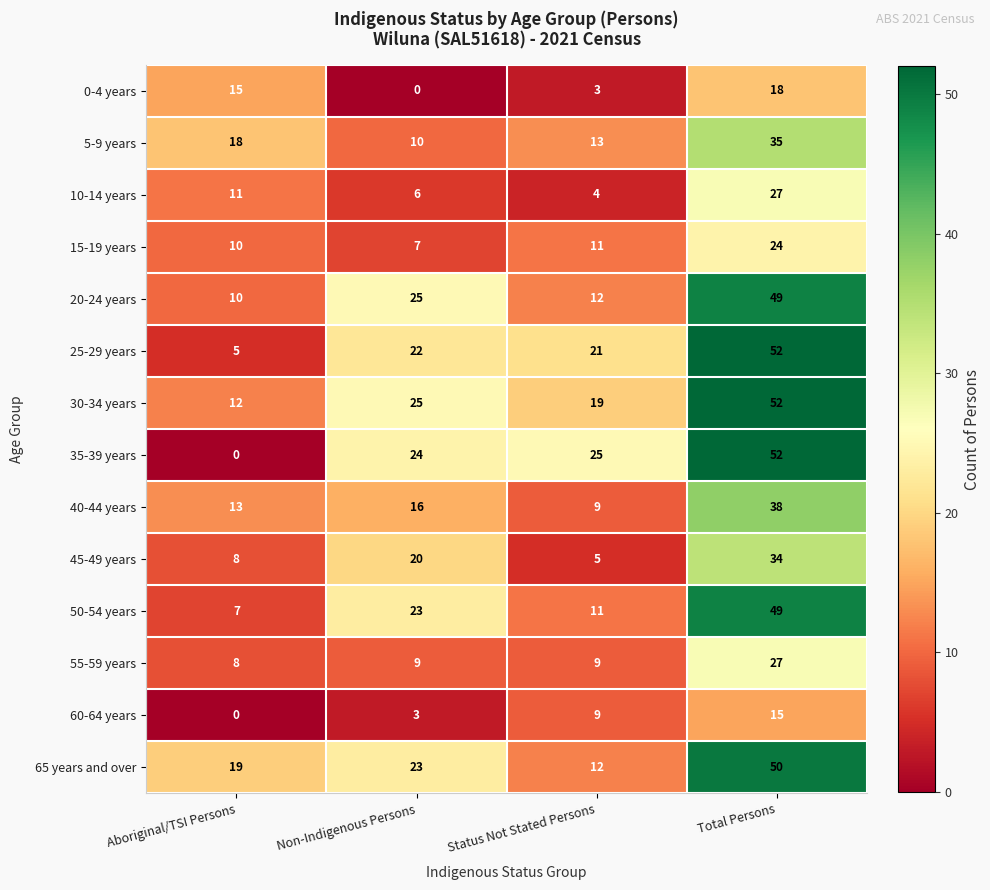

True or false: 60-64 years has a value of 8 at Aboriginal/TSI Persons.

False